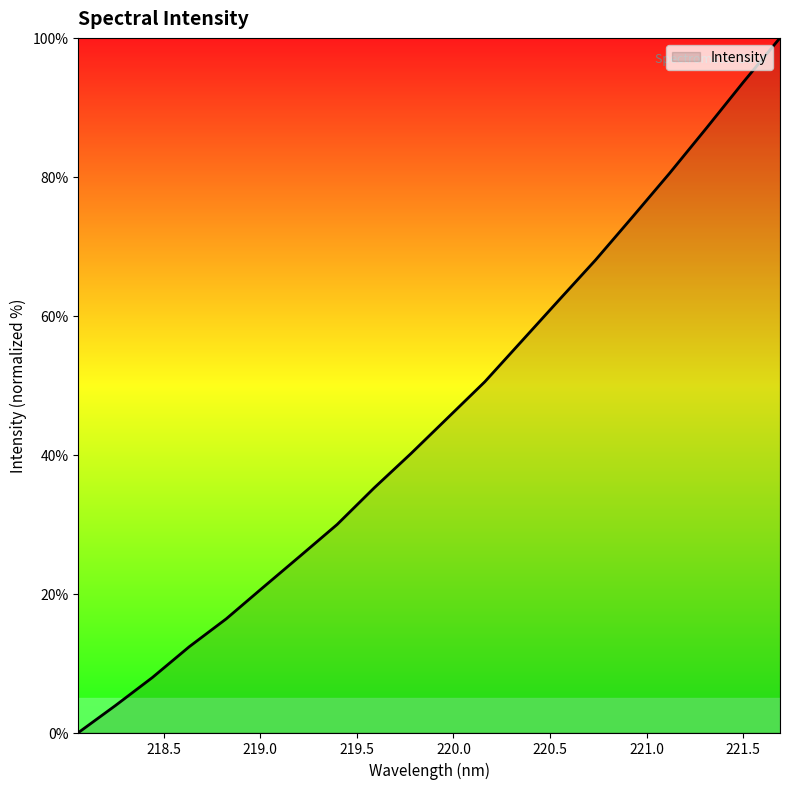

What is the maximum value shown in the chart?

100.0